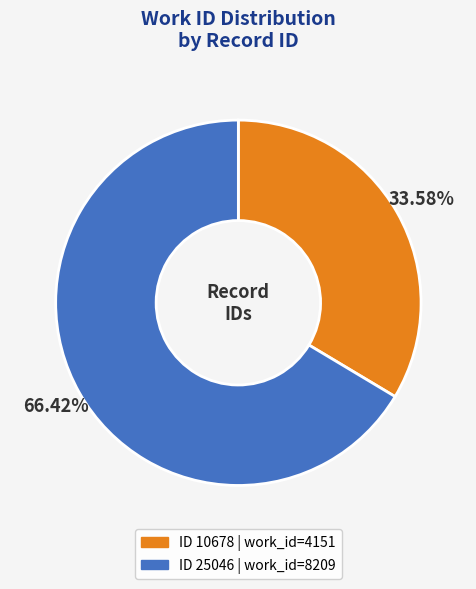

Is there any slice that represents more than half of the pie?

Yes